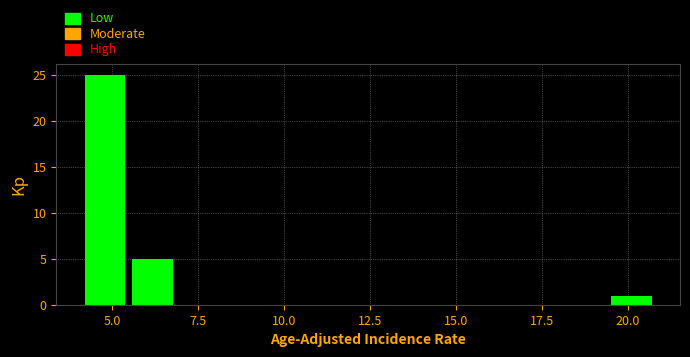

Around what value on the x-axis is the tallest bar? Give the approximate position of its centre, as read against the axis.

5.0